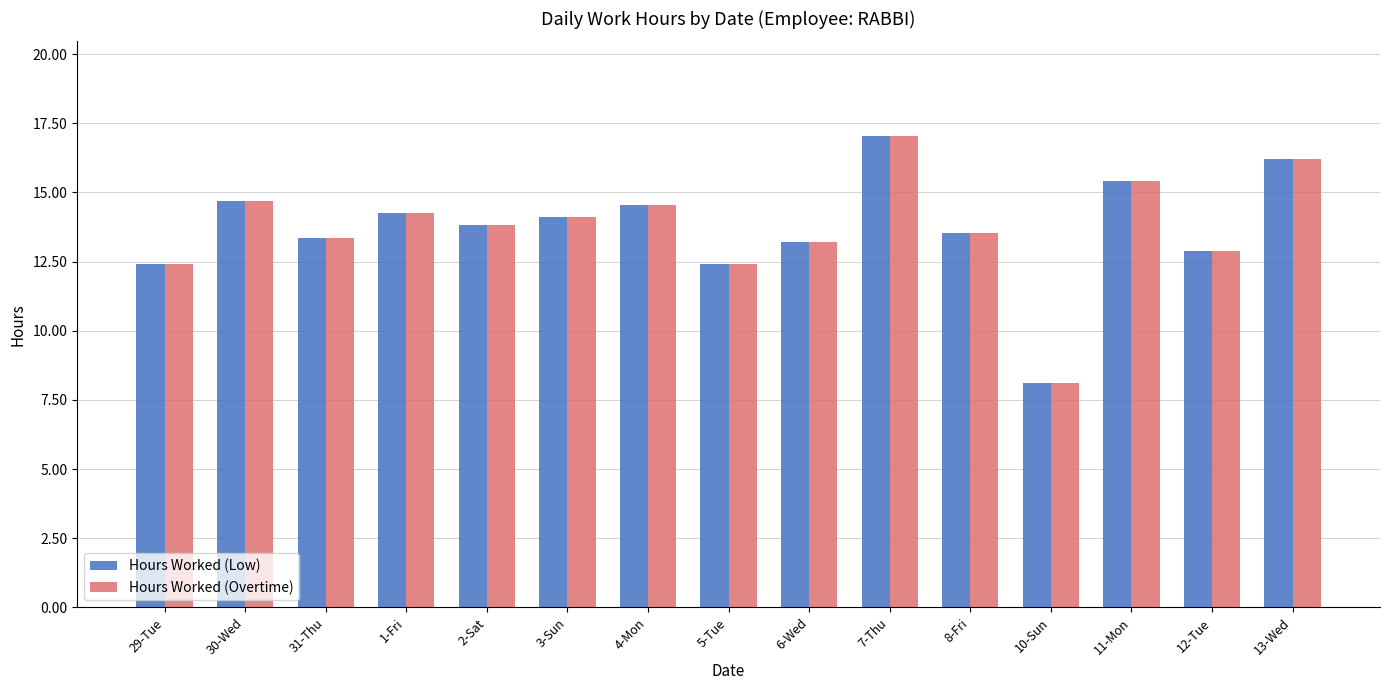

What position from the right is 10-Sun?

4